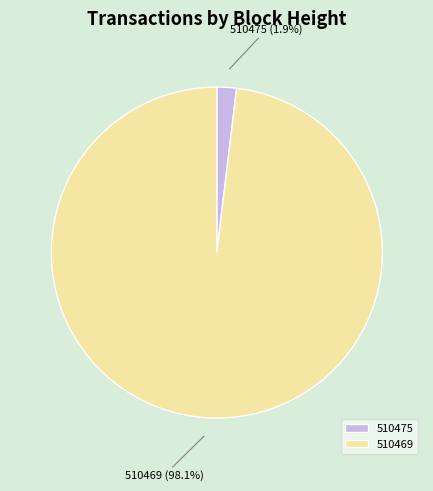

Combined, do 510475 and 510469 account for over 50%?

Yes